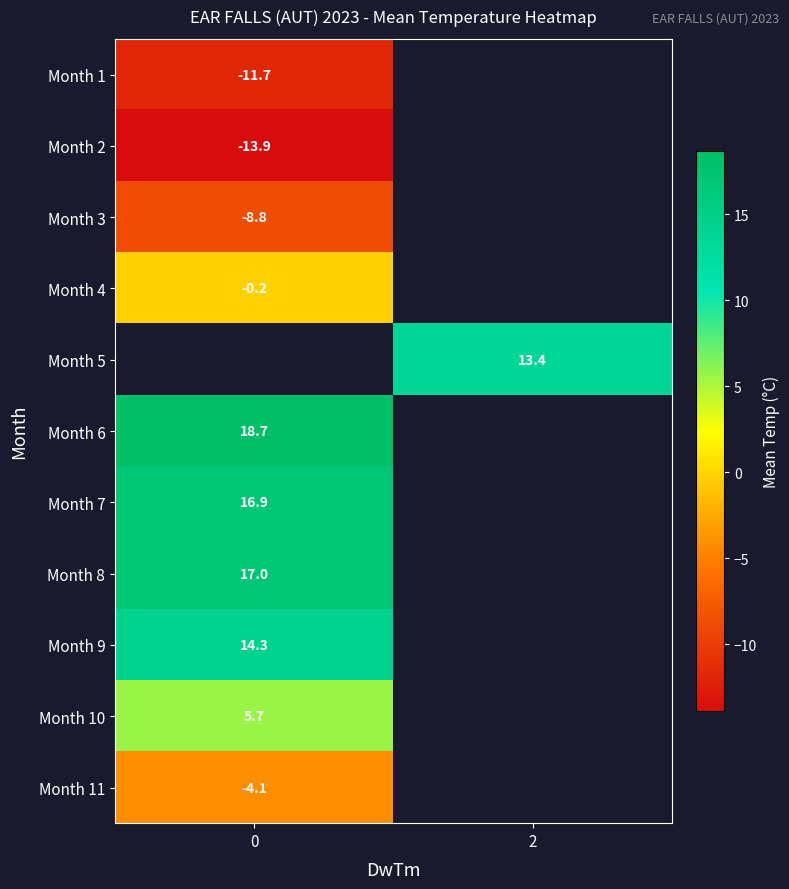

What is the difference between the highest and lowest values at 0?

32.6